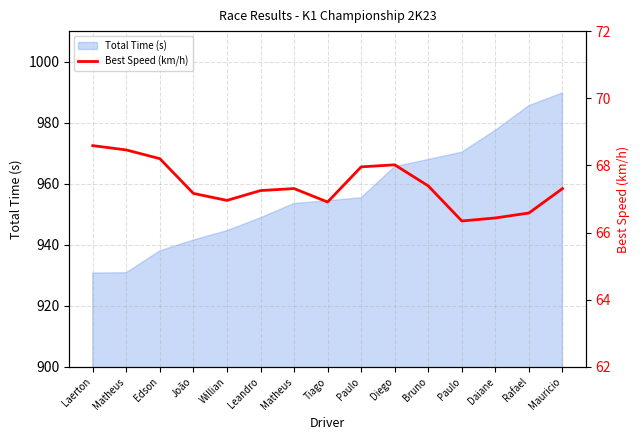

At which label does the data first exceed 67?

Laerton